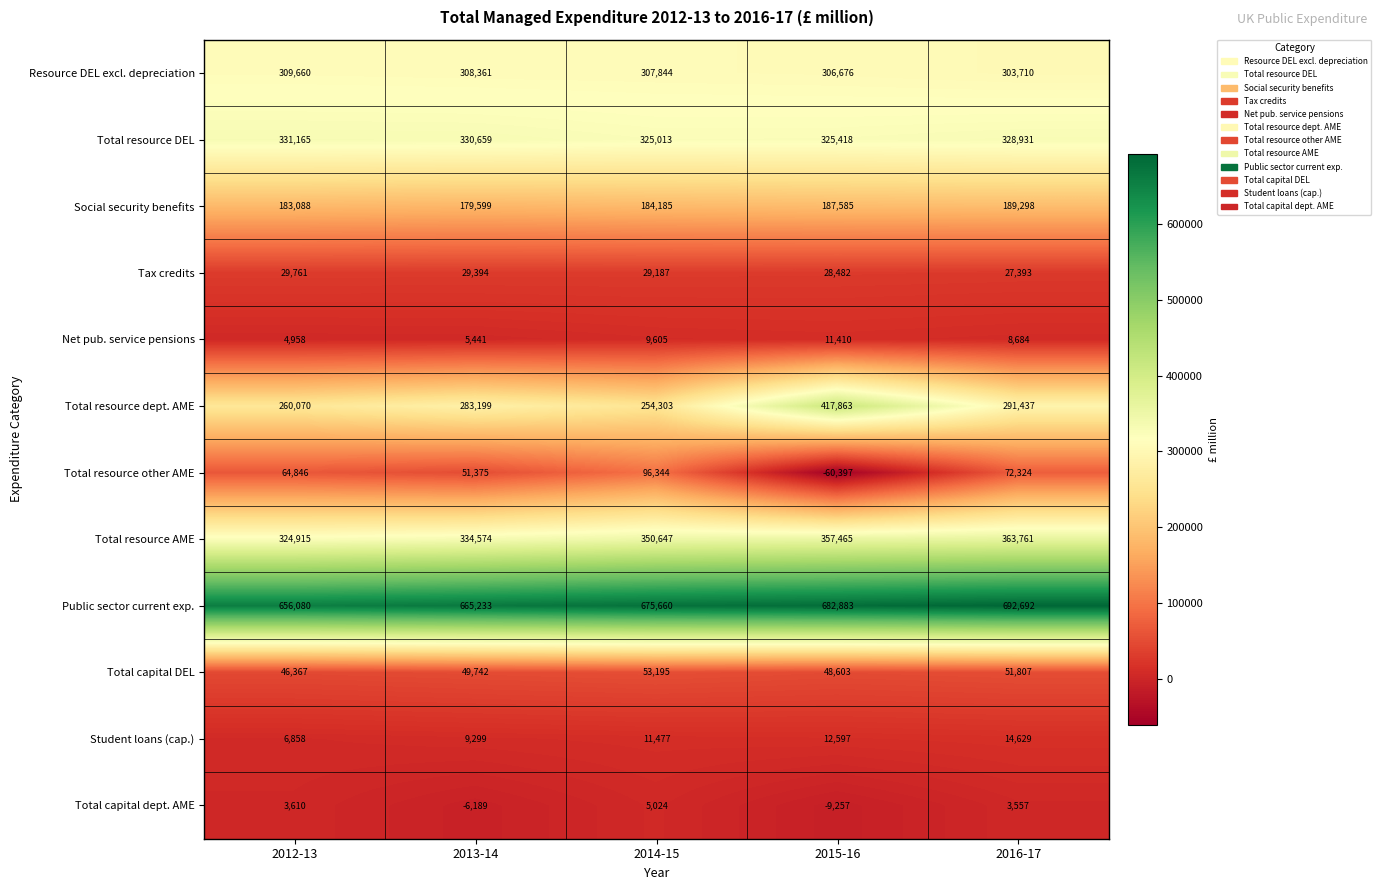

The Total resource other AME series shows 34880 at 2014-15. True or false?

False